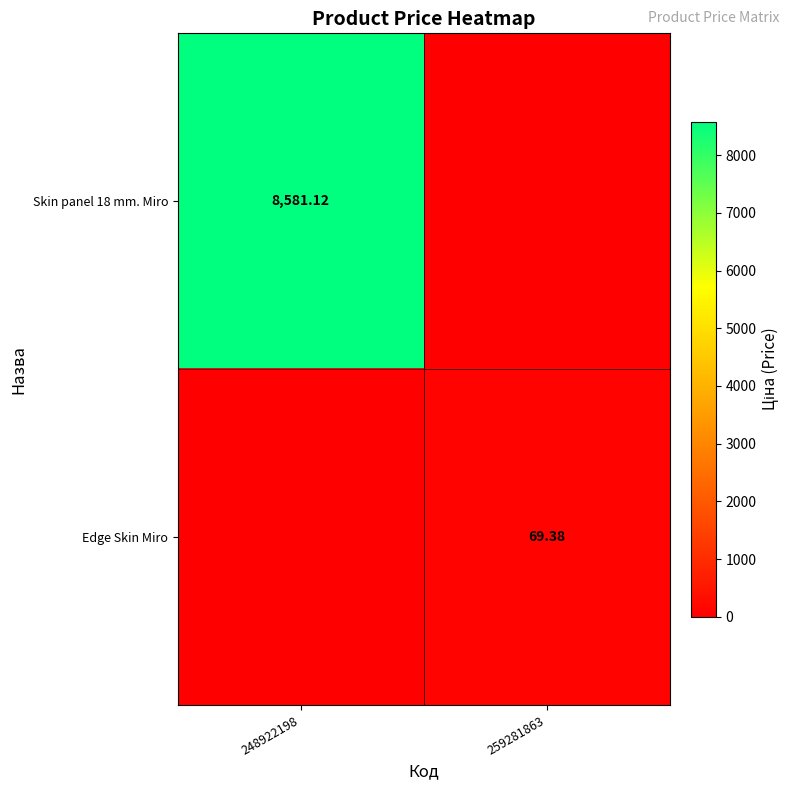

How many positive values does the Edge Skin Miro series have?

1